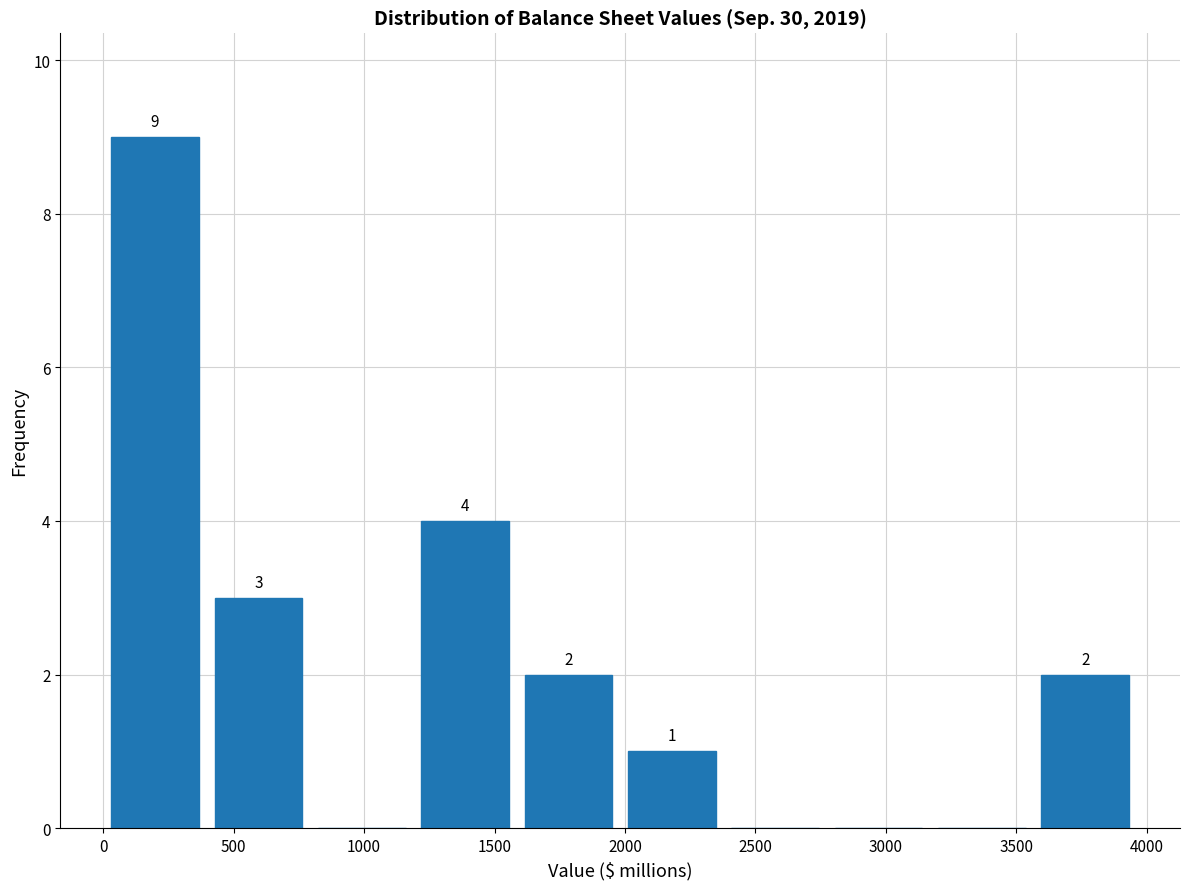

Over which range of the x-axis is the bar tallest?

0 to 400